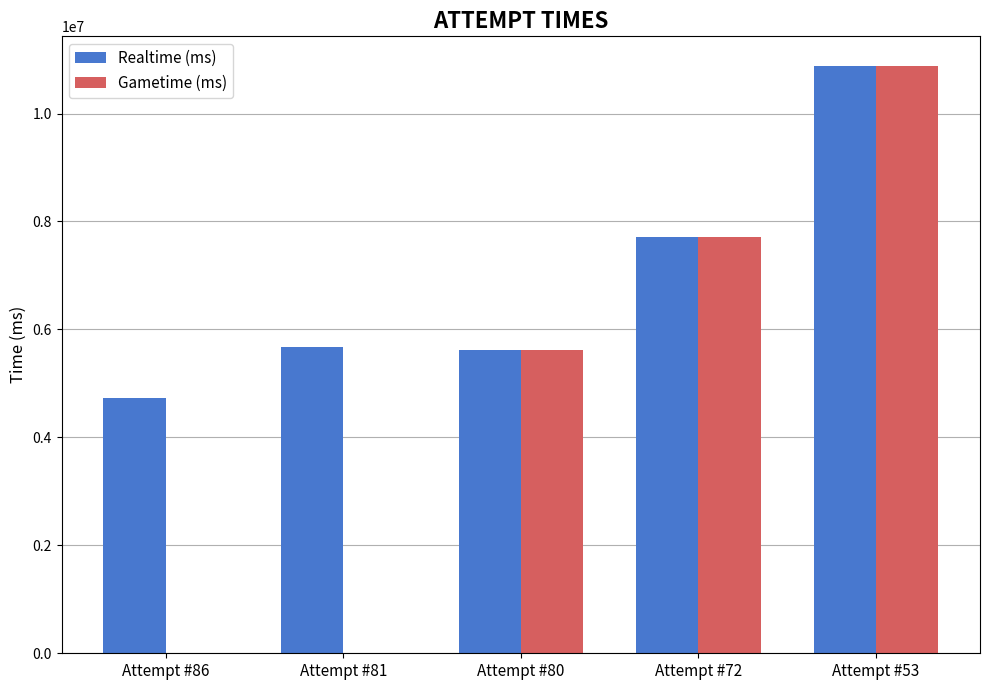

Is the value of Gametime (ms) at Attempt #53 greater than the value of Realtime (ms) at Attempt #81?

Yes